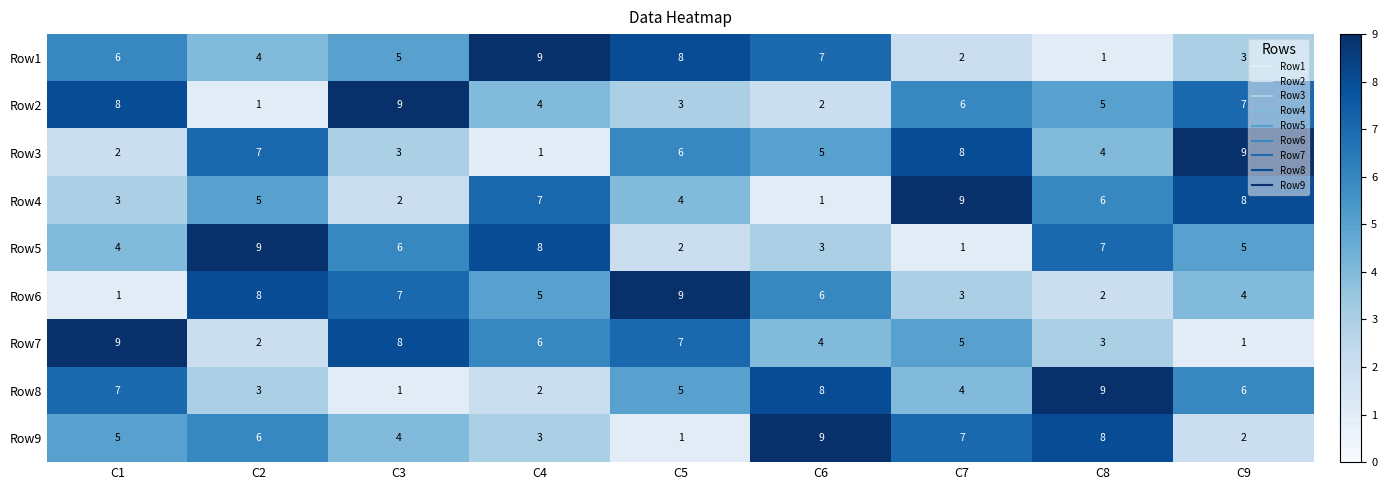

What is the difference between the highest and lowest values at C1?

8